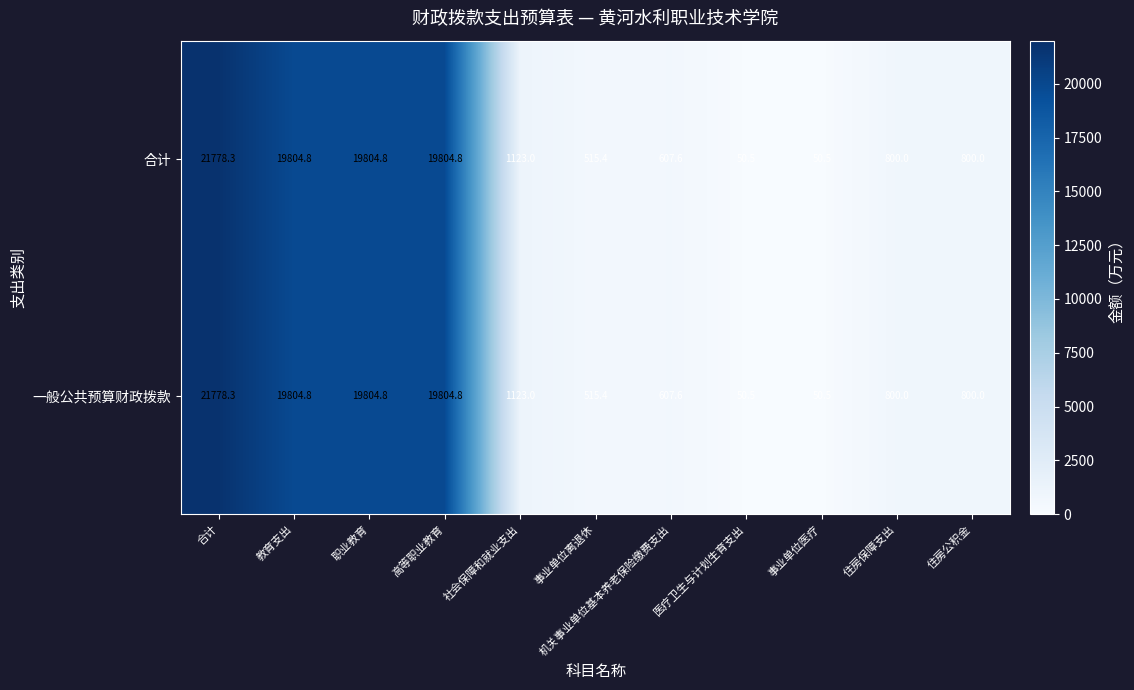

What value does the 合计 series have at 社会保障和就业支出?

1123.0